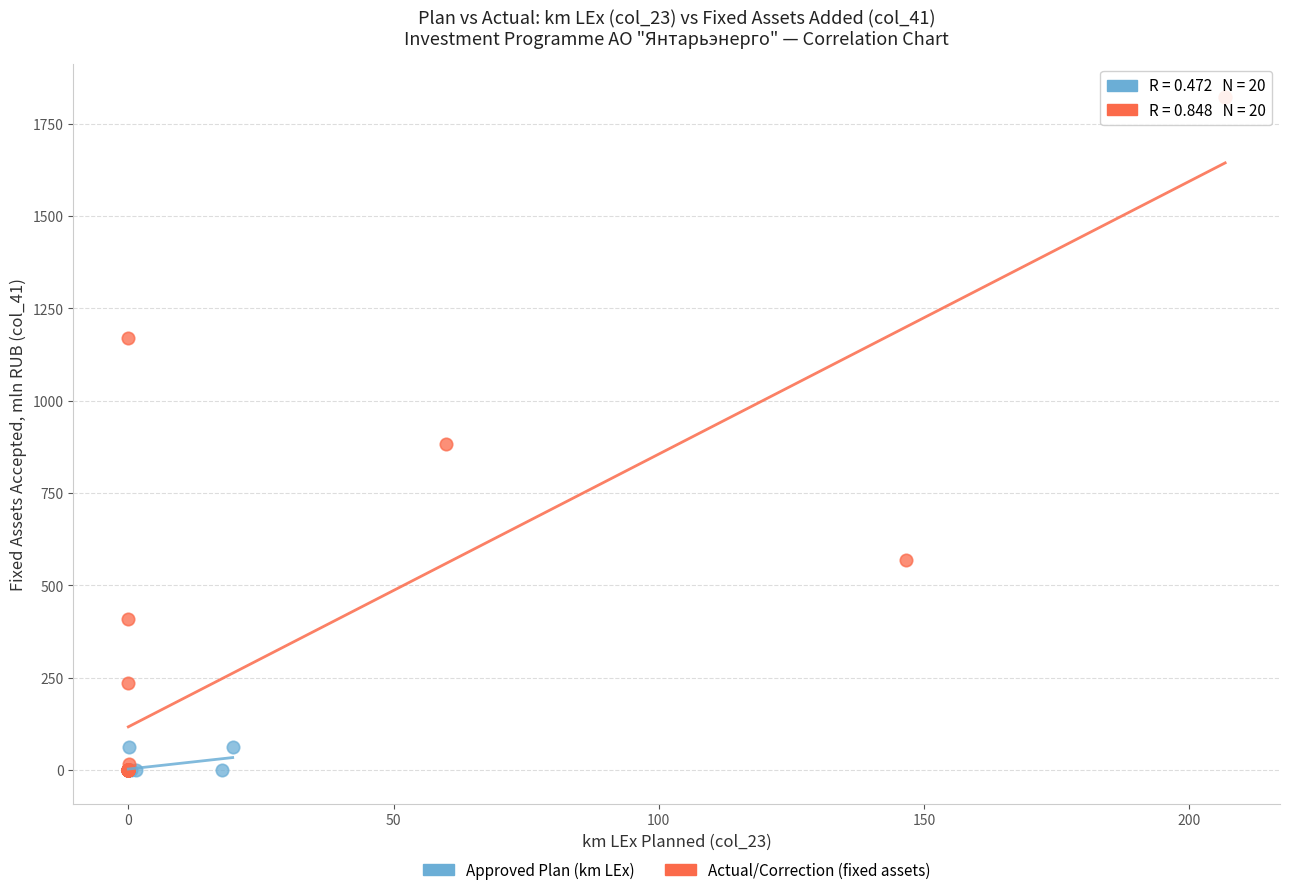

Which series contains the highest Y value?

Actual/Correction (fixed assets)